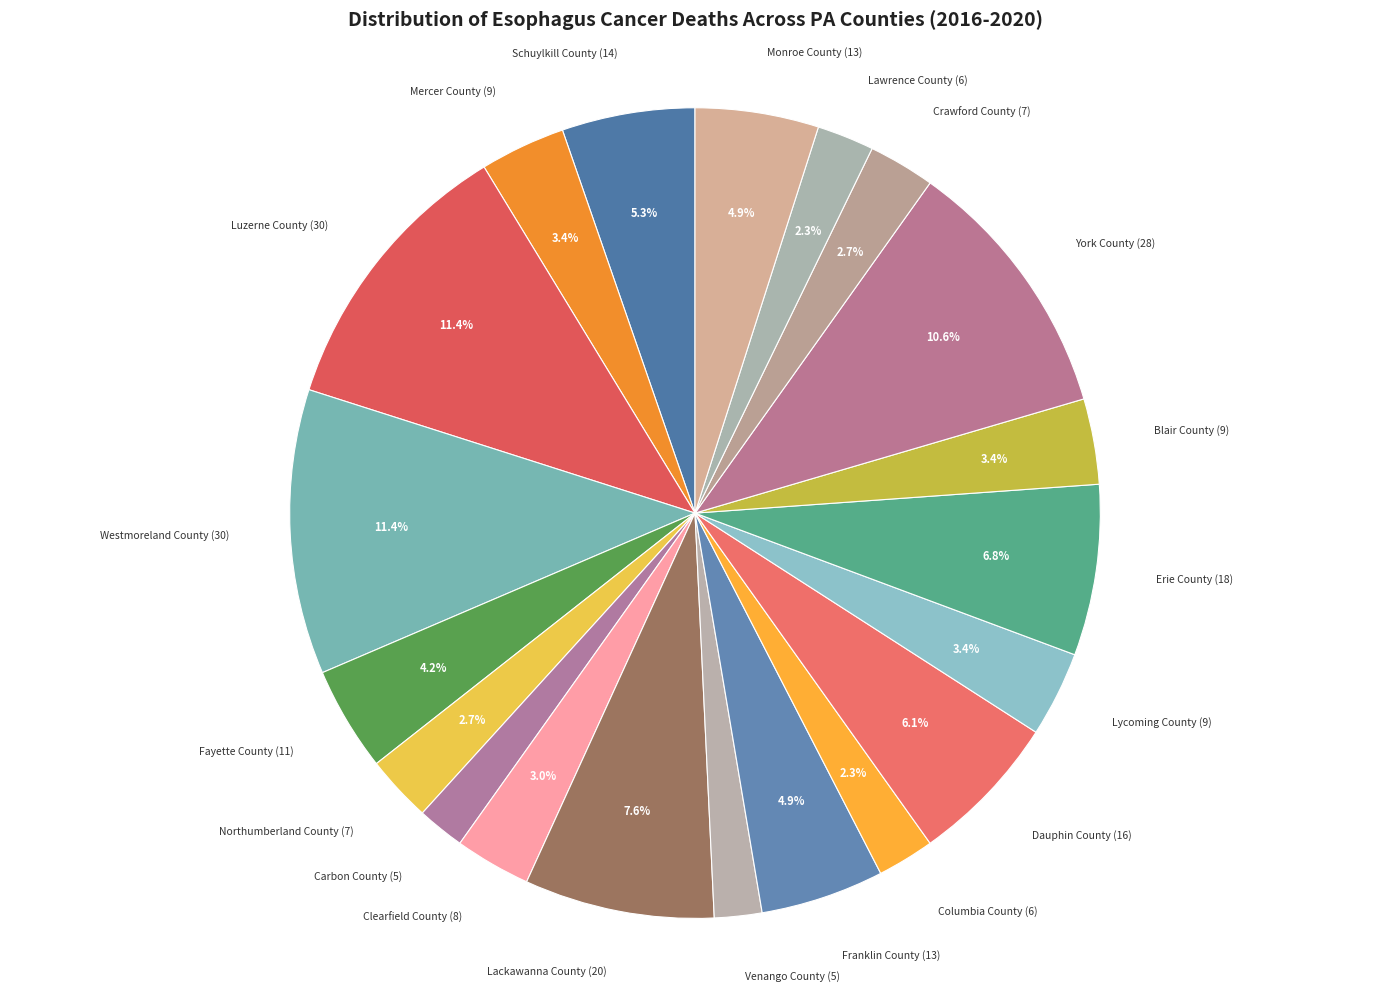

How many slices are in this pie chart?

20